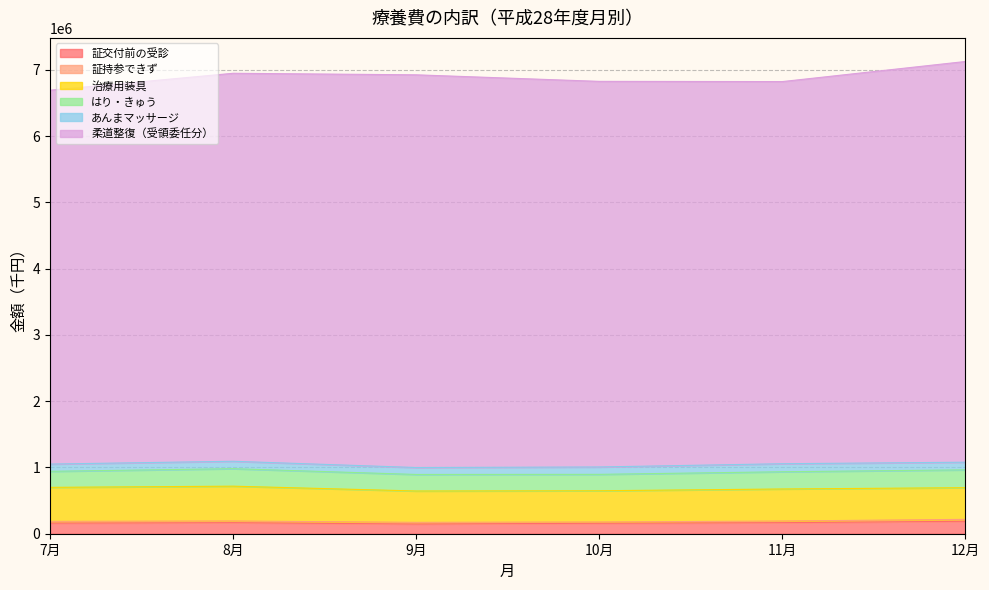

Rank the series at 8月 from lowest to highest value.

証持参できず, あんまマッサージ, 証交付前の受診, はり・きゅう, 治療用装具, 柔道整復（受領委任分）